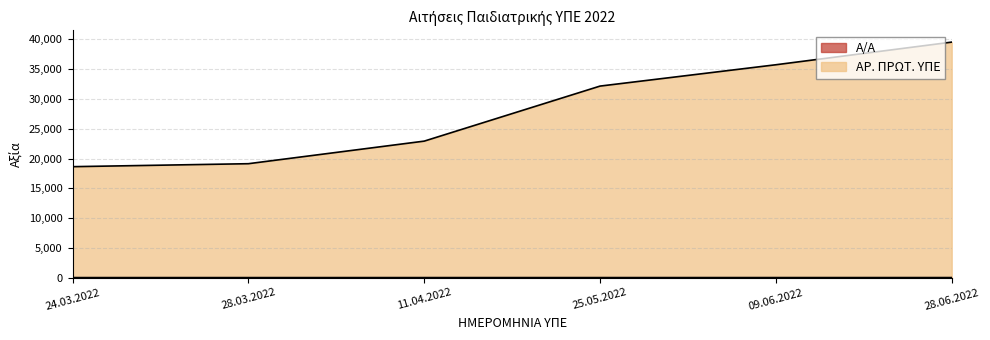

Reading left to right, what are all the values shown in this chart?

Α/Α: 1	2	3	4	5	6
ΑΡ. ΠΡΩΤ. ΥΠΕ: 18628	19127	22918	32161	35743	39546